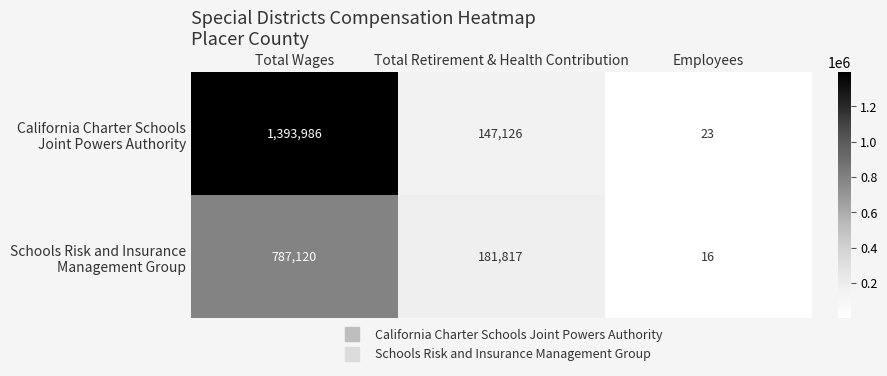

What is the smallest value displayed?

16